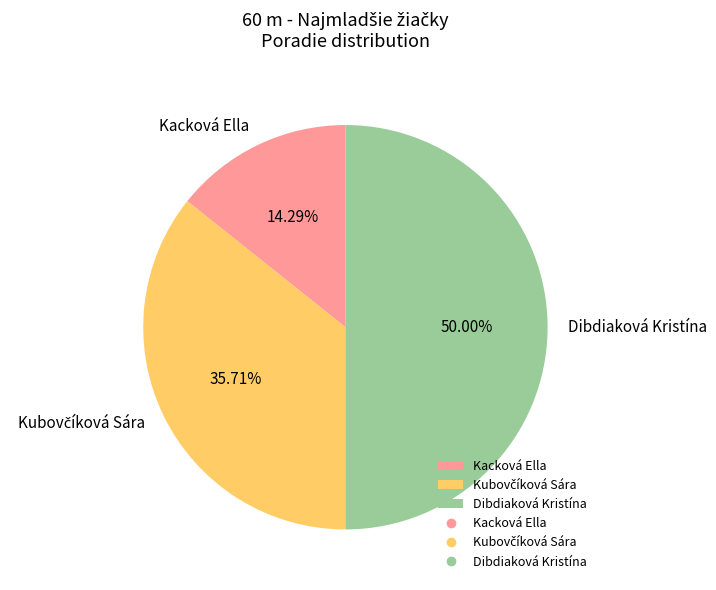

Which slice is the smallest?

Kacková Ella